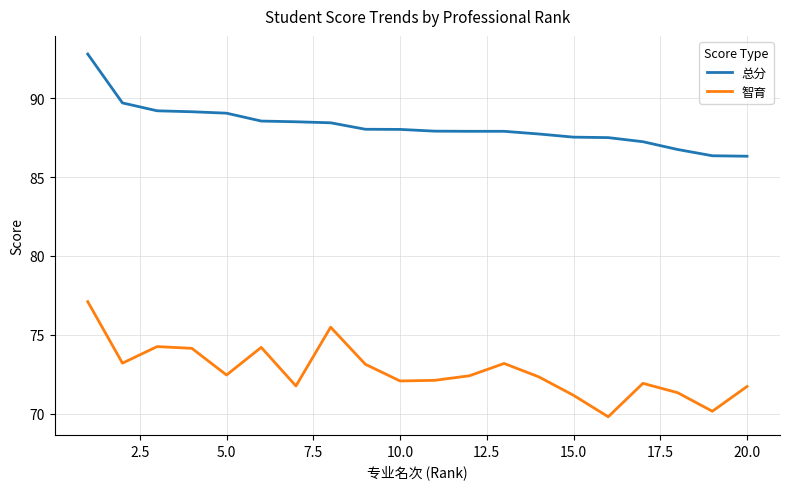

Which series has the largest range (max minus min)?

智育